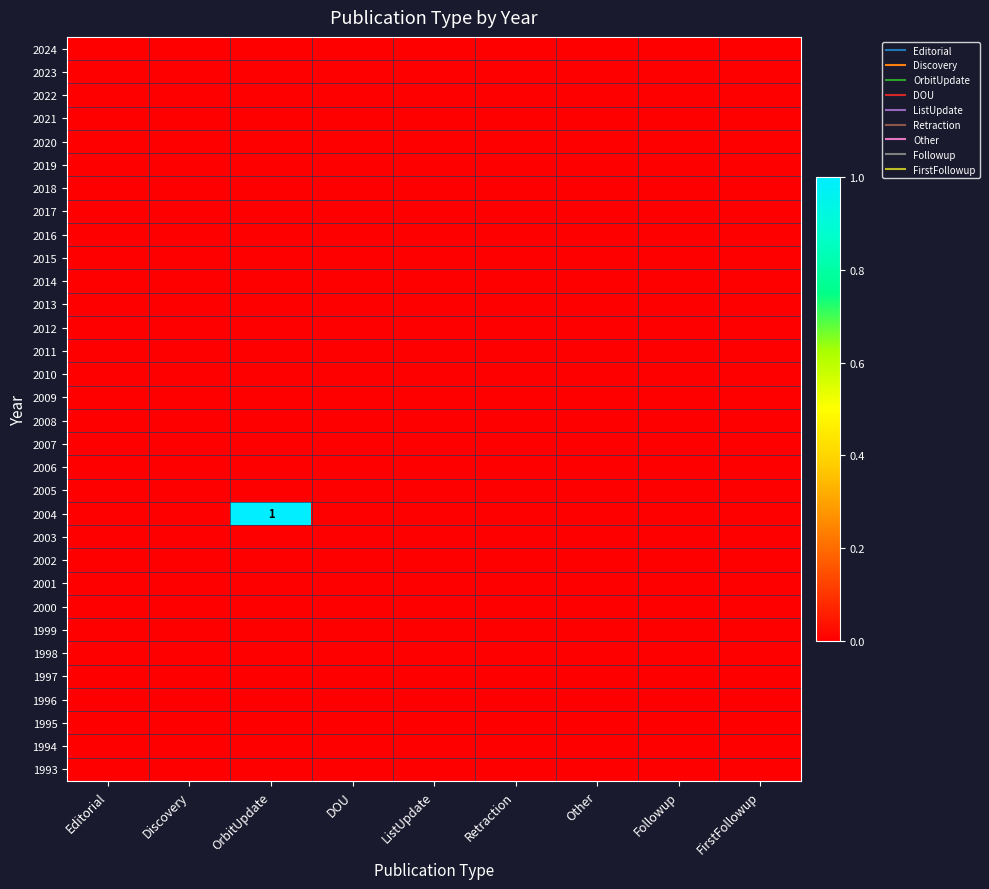

The value of 2012 at Editorial is 0. True or false?

True